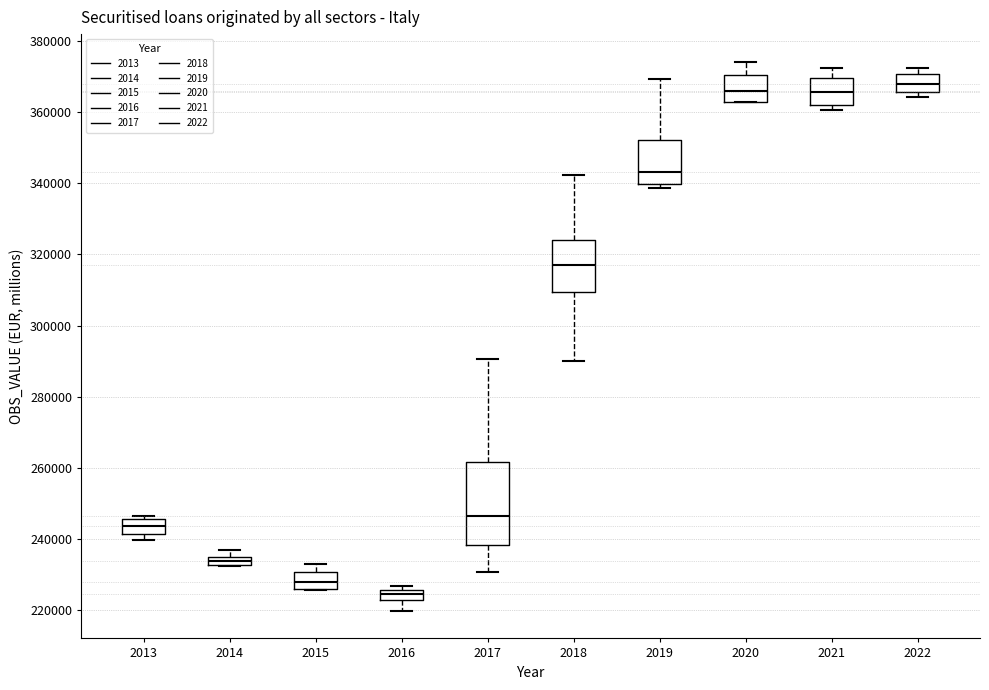

Which box is the tallest, from its lower edge to its upper edge?

2017